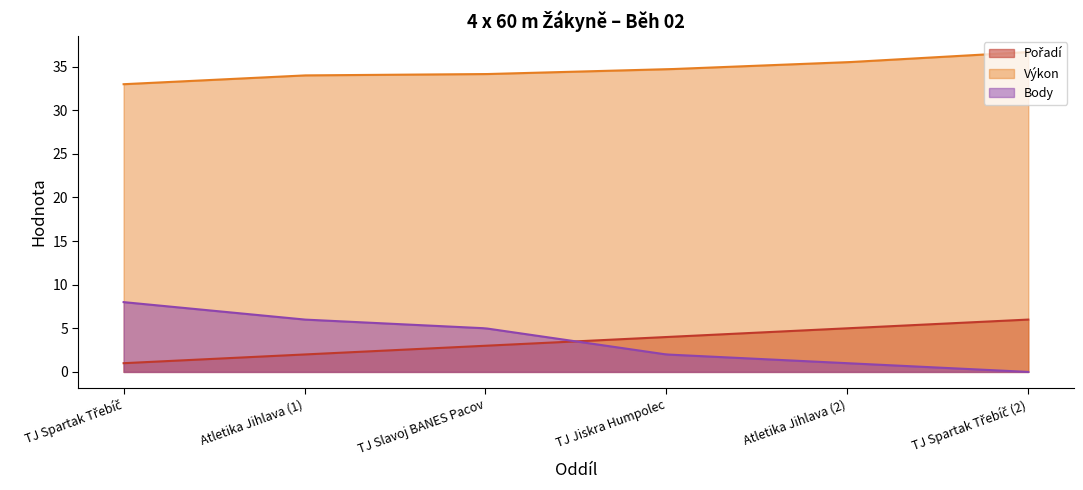

What is the difference between the highest and lowest values at TJ Spartak Třebíč?

32.0